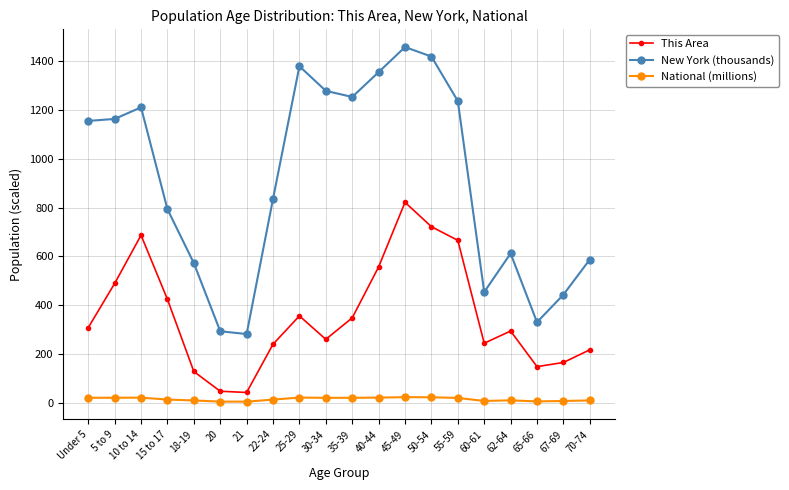

How many lines are shown in the chart?

3